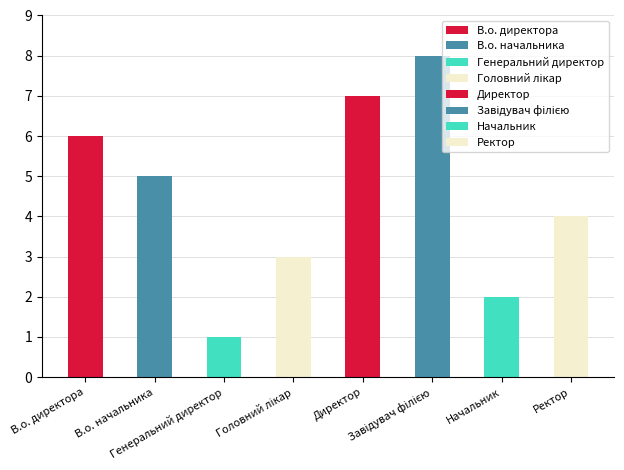

Approximately how many times larger is the value at Начальник compared to Генеральний директор?

2.0